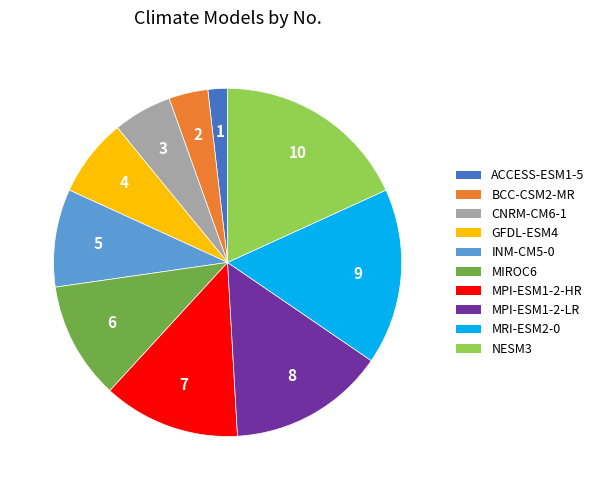

Approximately how many times larger is the value at BCC-CSM2-MR compared to INM-CM5-0?

0.4